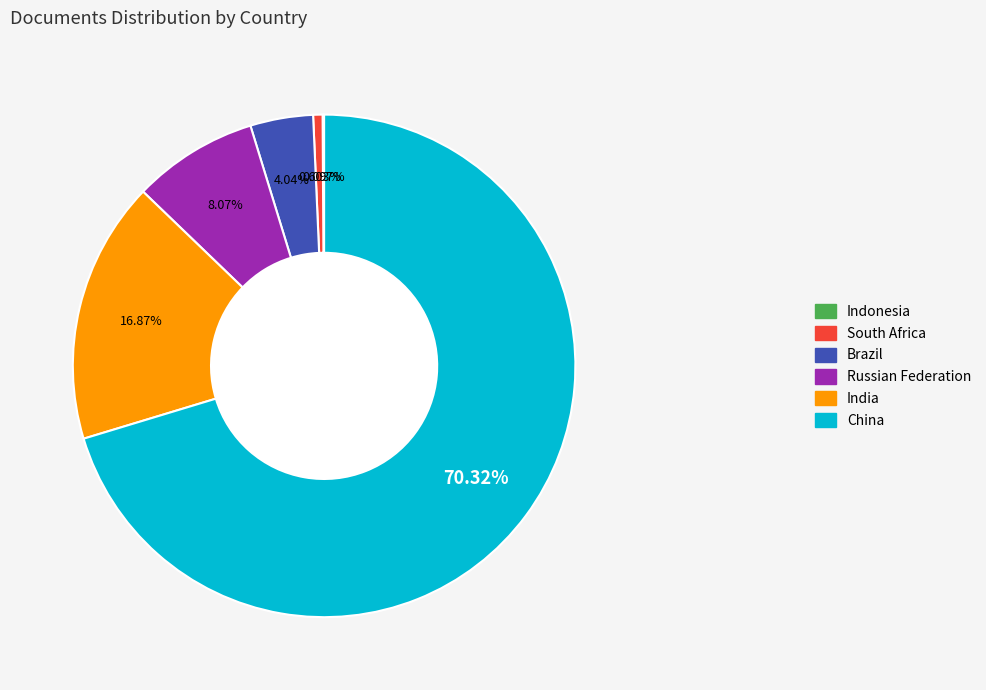

To the nearest percent, what is the difference between the China and South Africa slice percentages?

70%